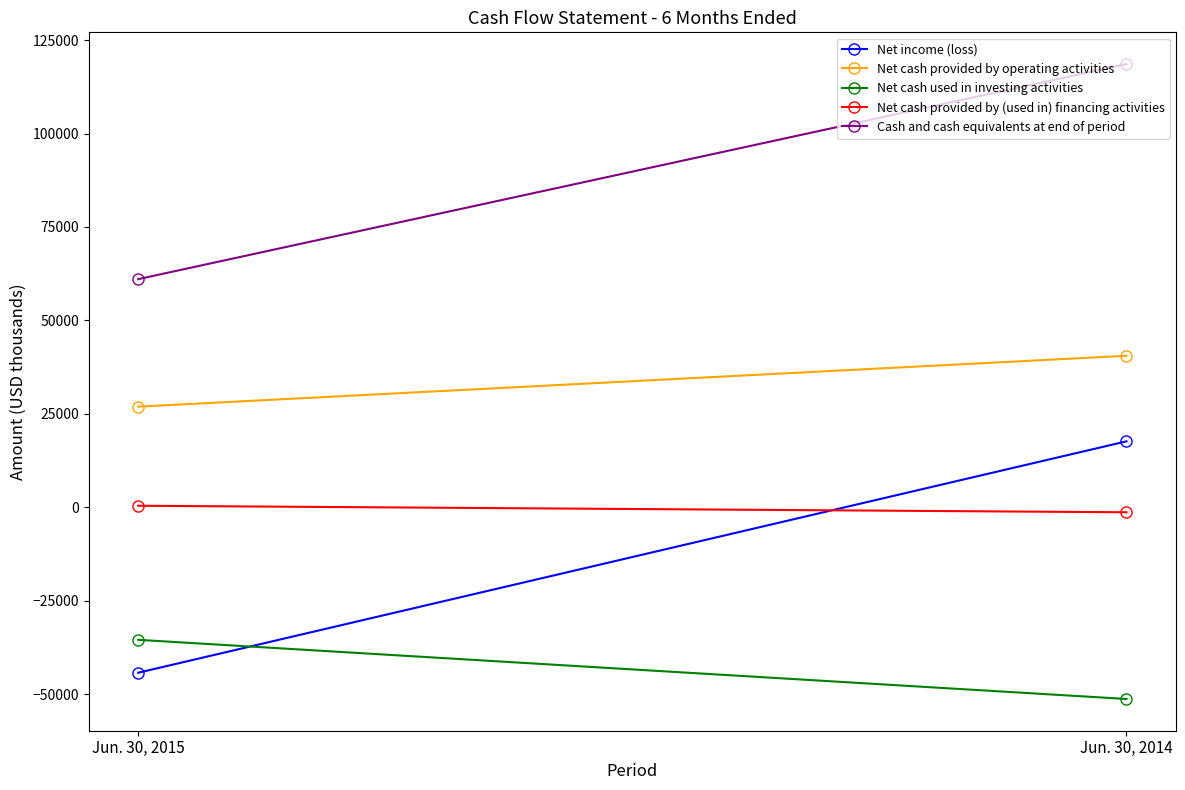

What is the value of the Net income (loss) point at the 1st from the left?

-44209